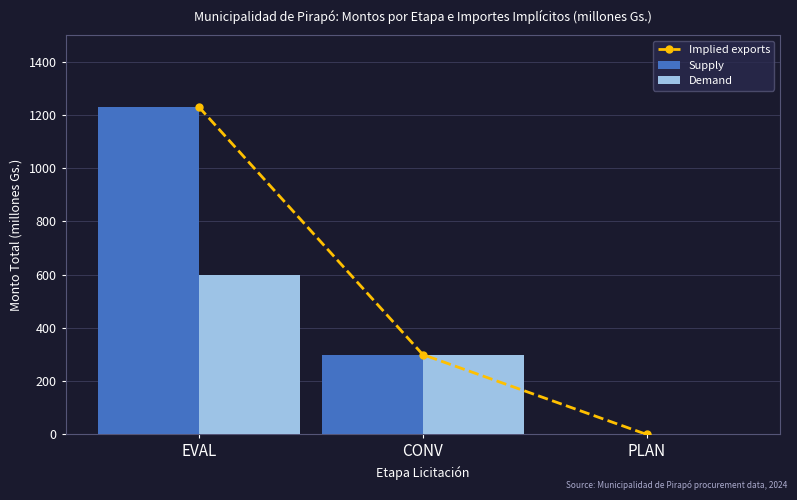

Reading right to left, extract all data points from this chart.

Implied exports: 0	300	1230
Supply: 0	300	1230
Demand: 0	300	600